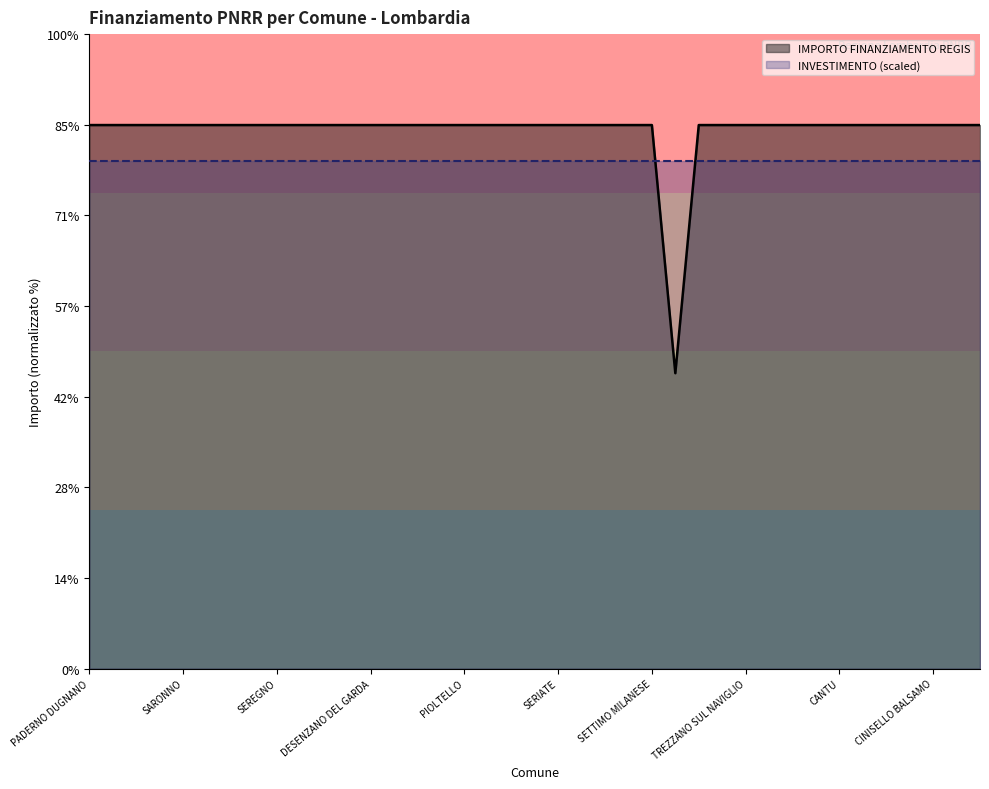

Does the chart display data point markers on the line(s)?

No